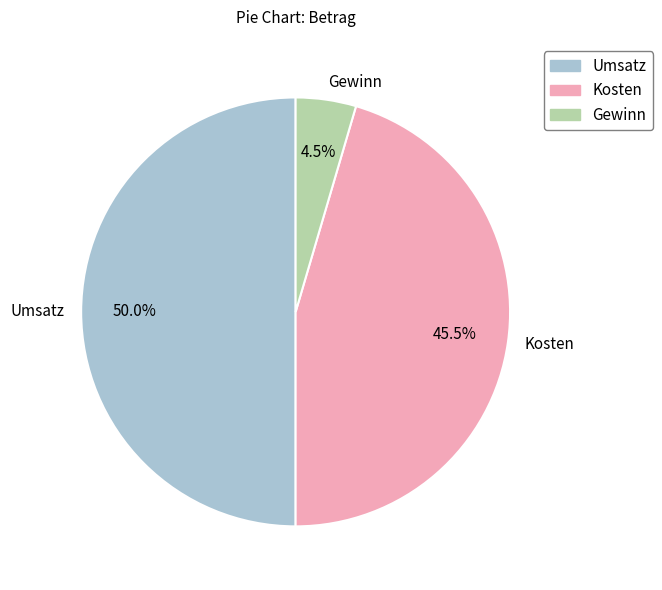

Combined, what portion of the pie is Umsatz and Gewinn?

54.5%